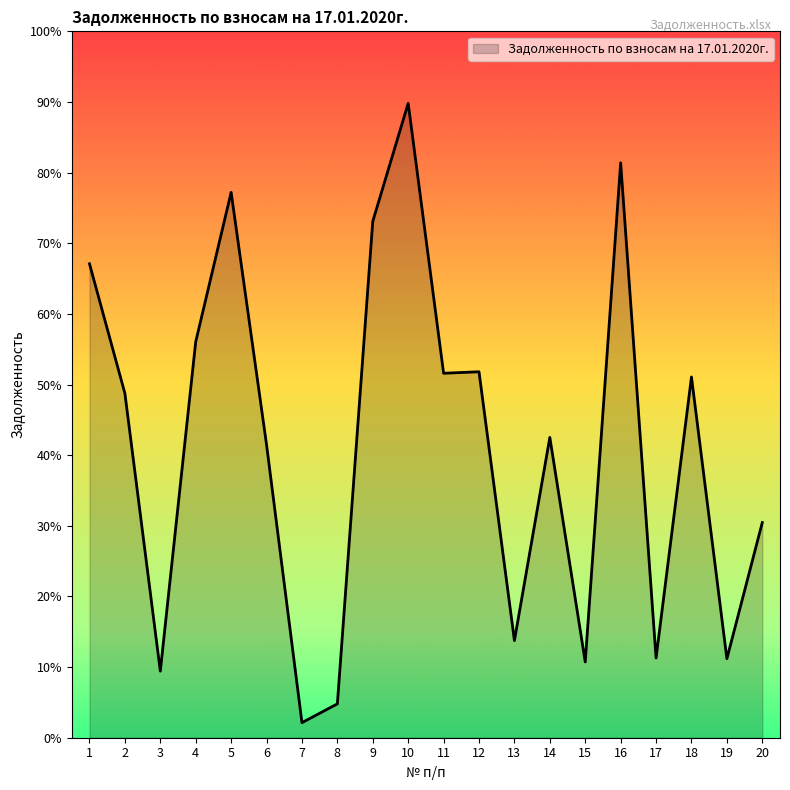

Reading left to right, transcribe all the data shown in this chart.

1=37893.0	2=29111.2	3=10294.2	4=32610.6	5=42734.8	6=25638.9	7=6804.8	8=8077.6	9=40770.0	10=48764.8	11=30476.2	12=30577.3	13=12366.3	14=26130.2	15=10917.3	16=44733.8	17=11184.1	18=30223.5	19=11135.6	20=20362.2